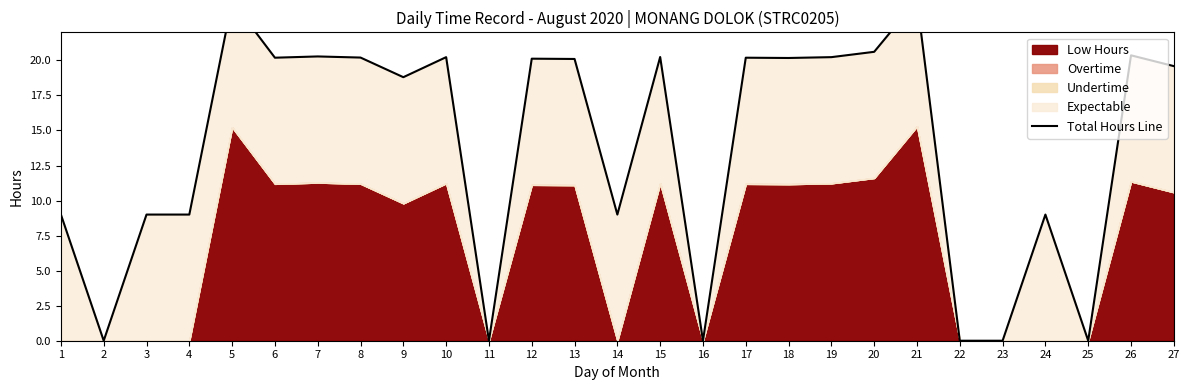

Reading left to right, what are all the values shown in this chart?

9.0	0.0	9.0	9.0	24.2	20.2	20.3	20.2	18.8	20.2	0.0	20.1	20.1	9.0	20.2	0.0	20.2	20.2	20.2	20.6	24.3	0.0	0.0	9.0	0.0	20.4	19.6